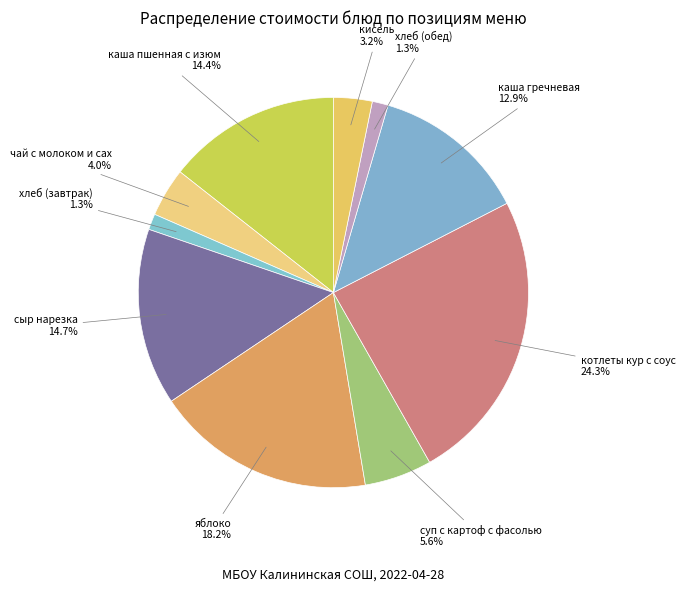

Combined, do суп с картоф с фасолью and яблоко account for over 50%?

No